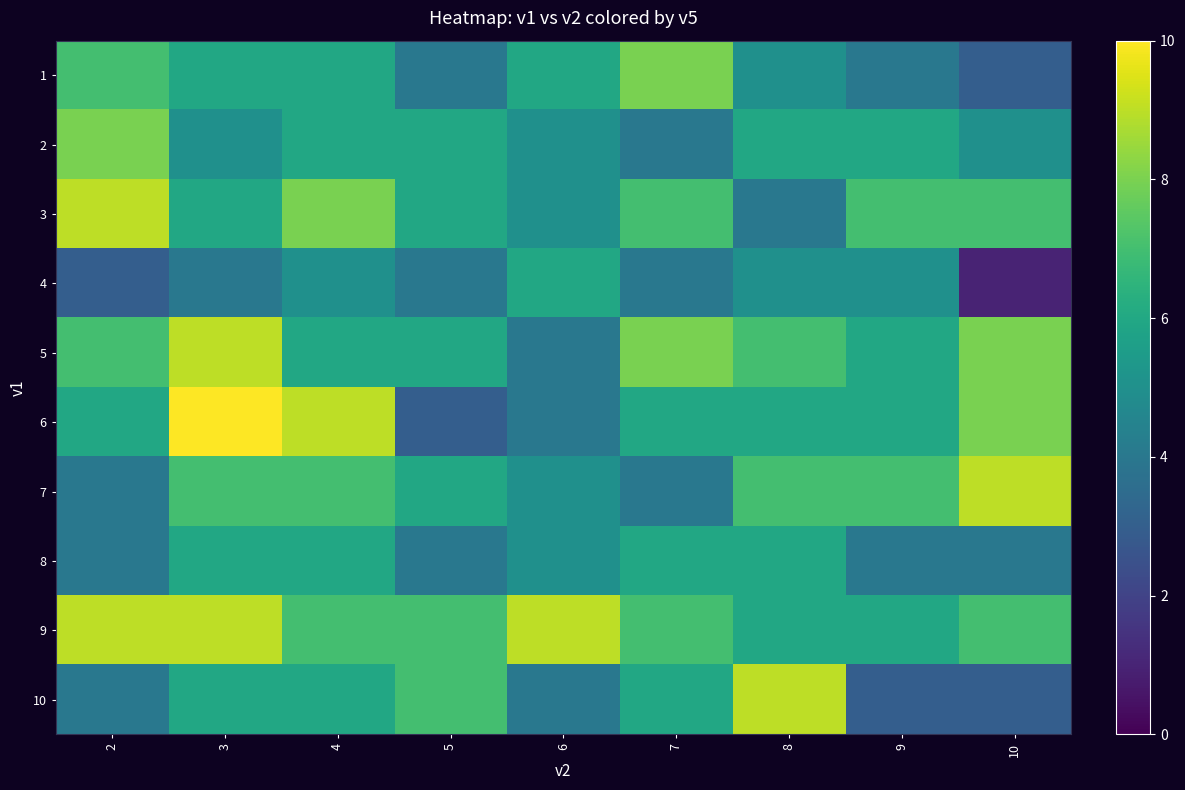

Which has a higher value, 9 or 3?

3